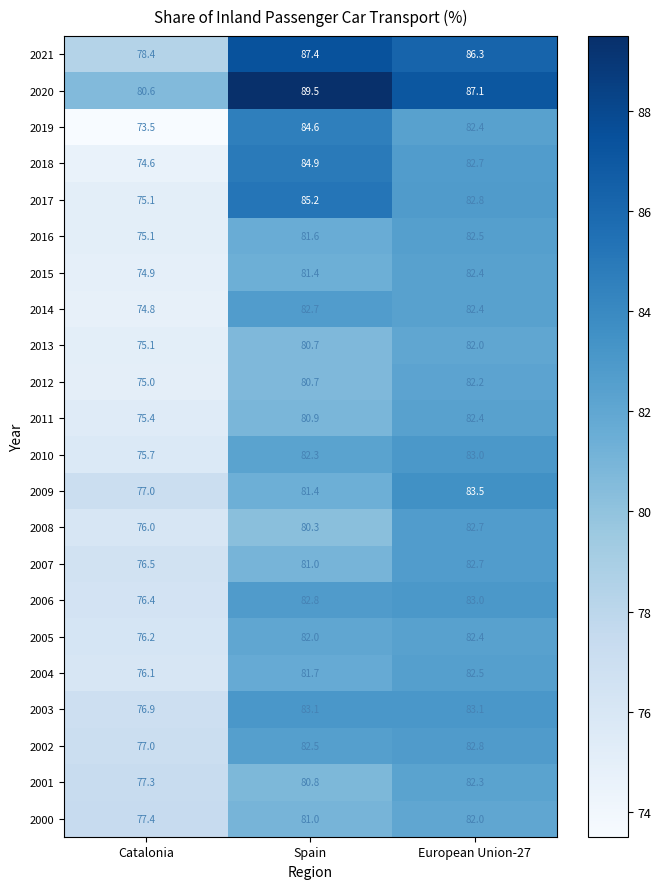

Which series has the largest range (max minus min)?

2019